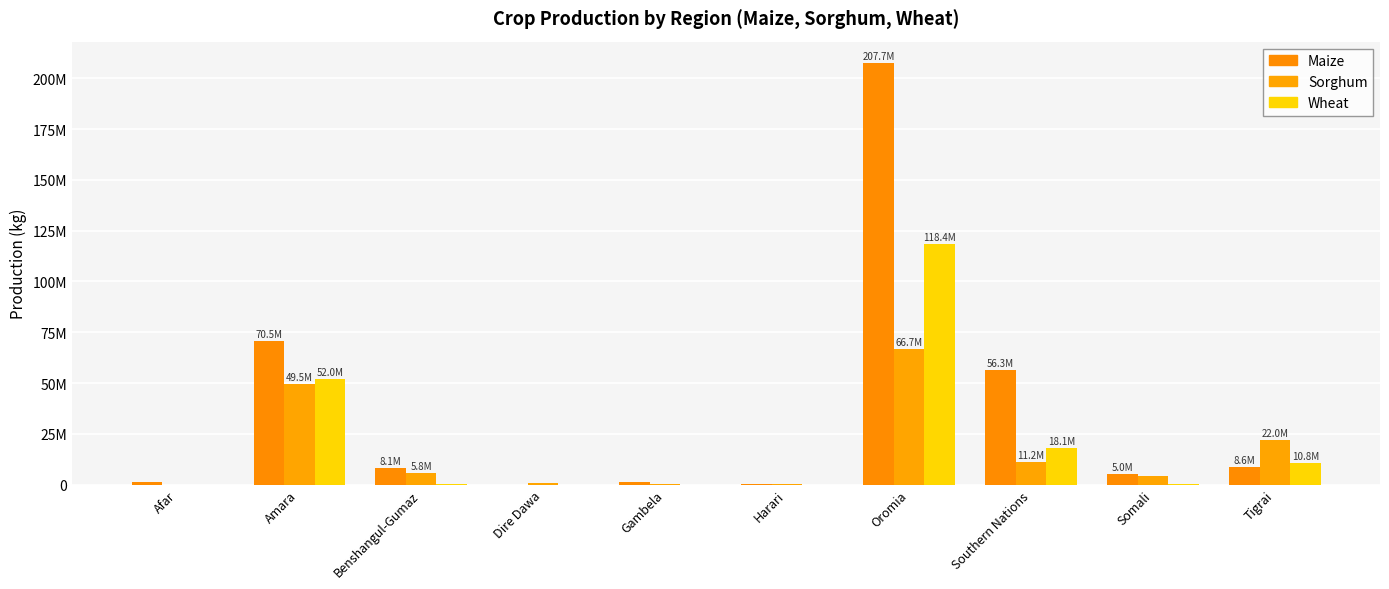

At how many categories does at least one series exceed 138916312?

1